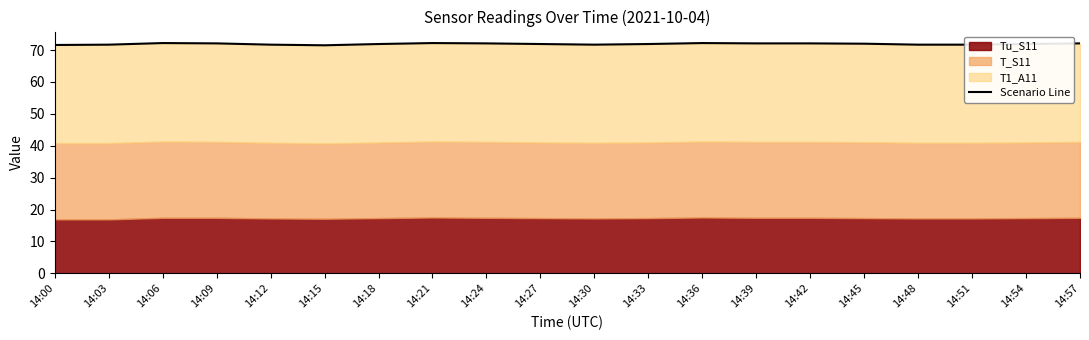

Which category has the lowest value across all series?

14:15